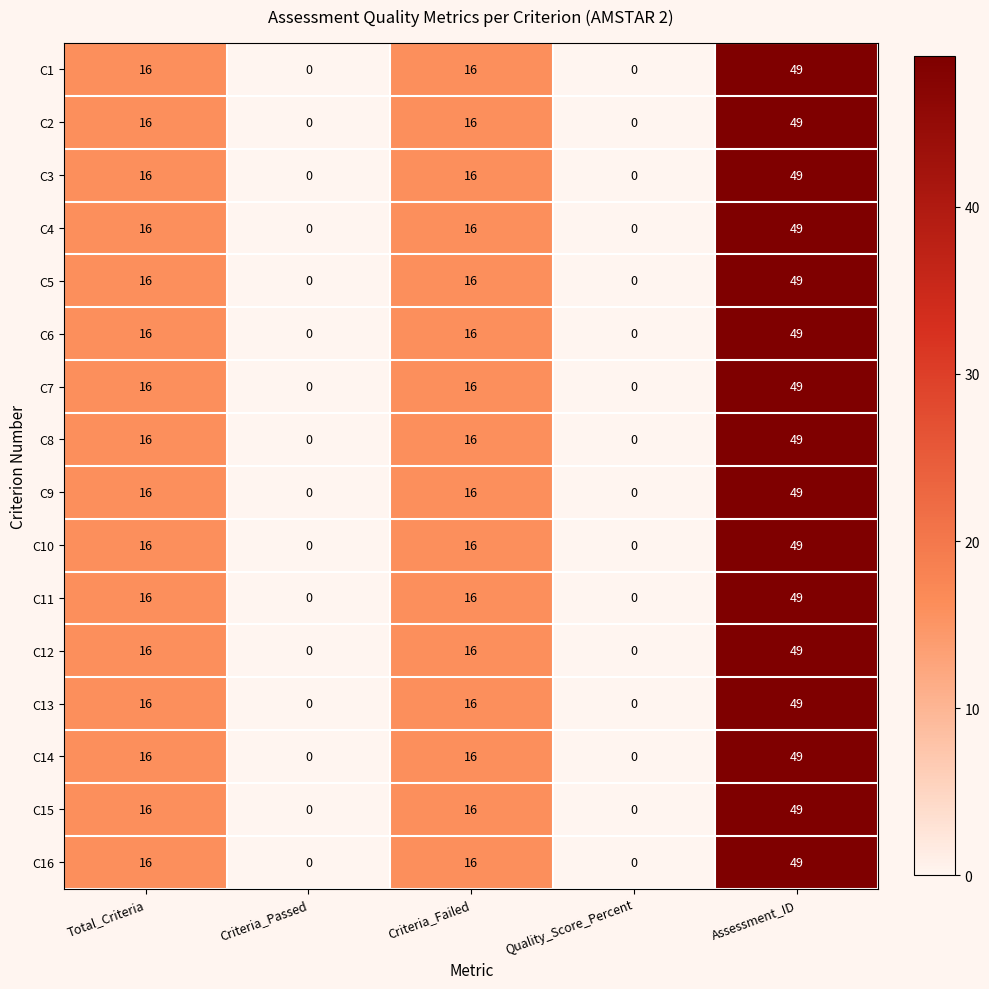

The value of C1 at Criteria_Failed is 16. True or false?

True